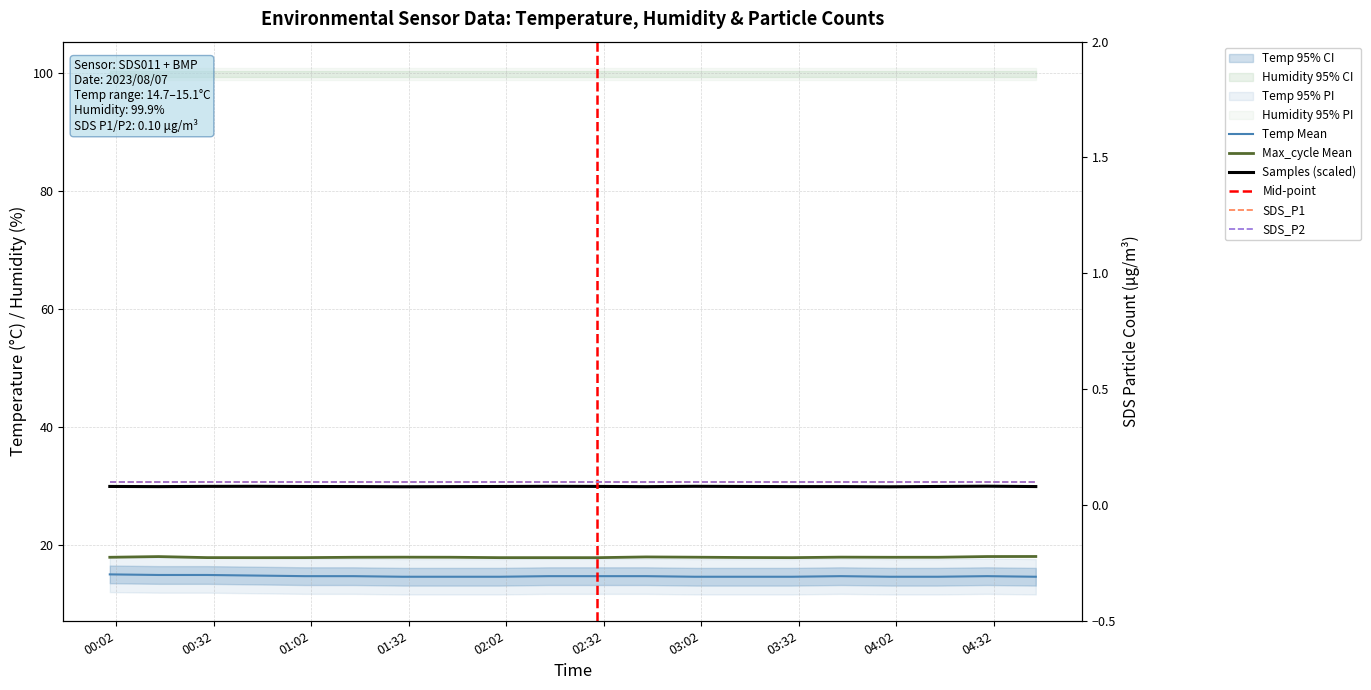

True or false: Samples_scaled has a value of 9.3 at 2023/08/07 00:00.

False